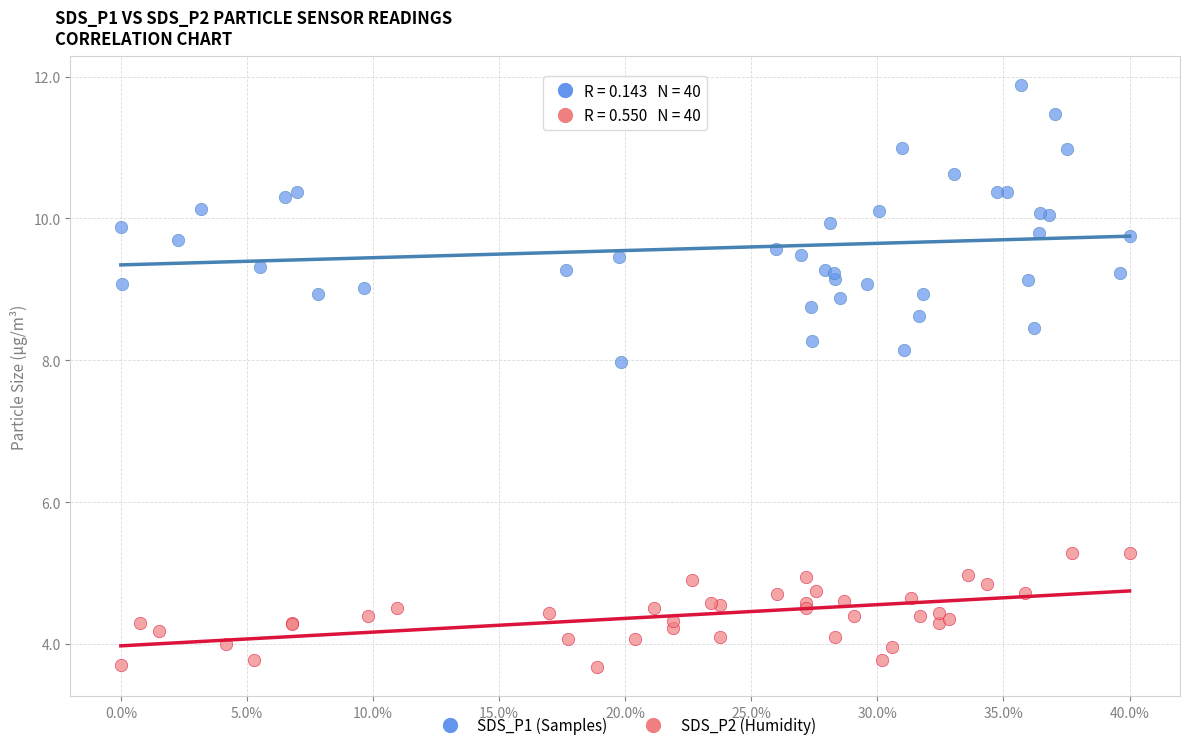

Which series has the widest spread of Y values?

SDS_P1 (Samples)